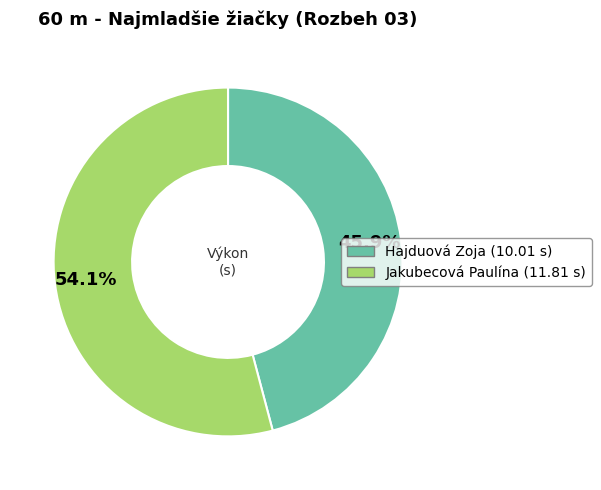

True or false: Jakubecová Paulína accounts for 66% of the total.

False